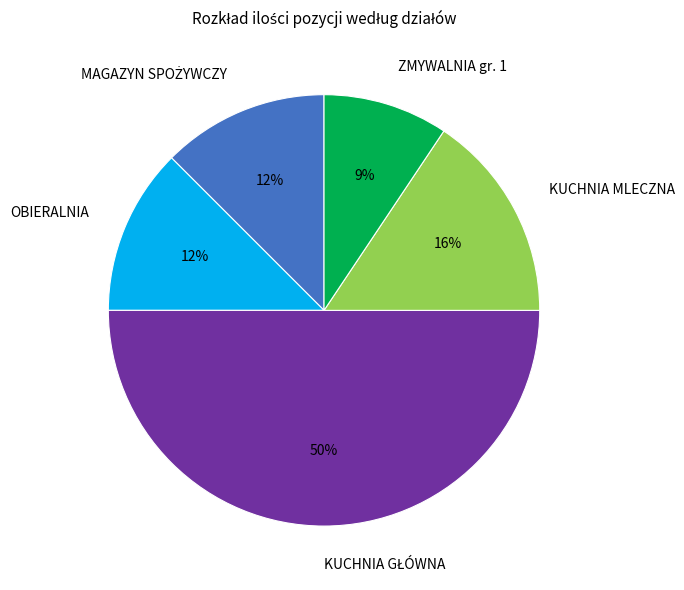

Which slice is the smallest?

ZMYWALNIA gr. 1